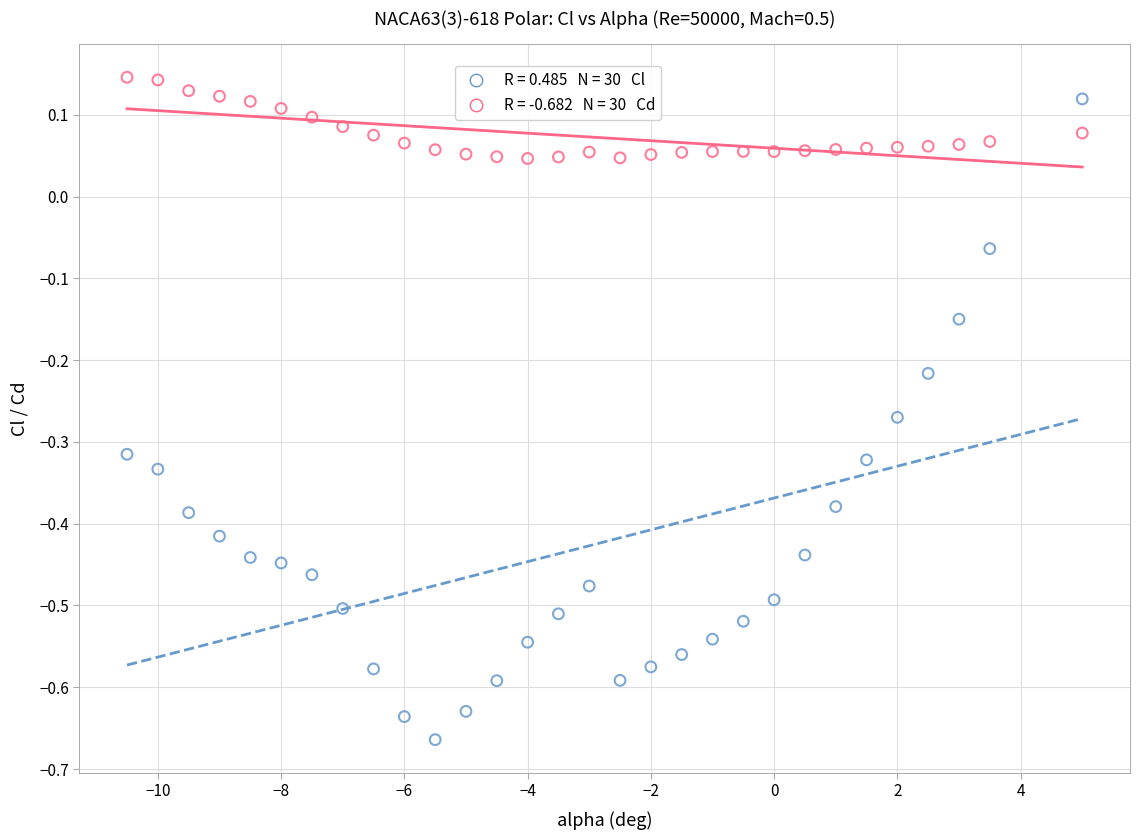

Across all data points, what is the range of X values (max minus min)?

15.5